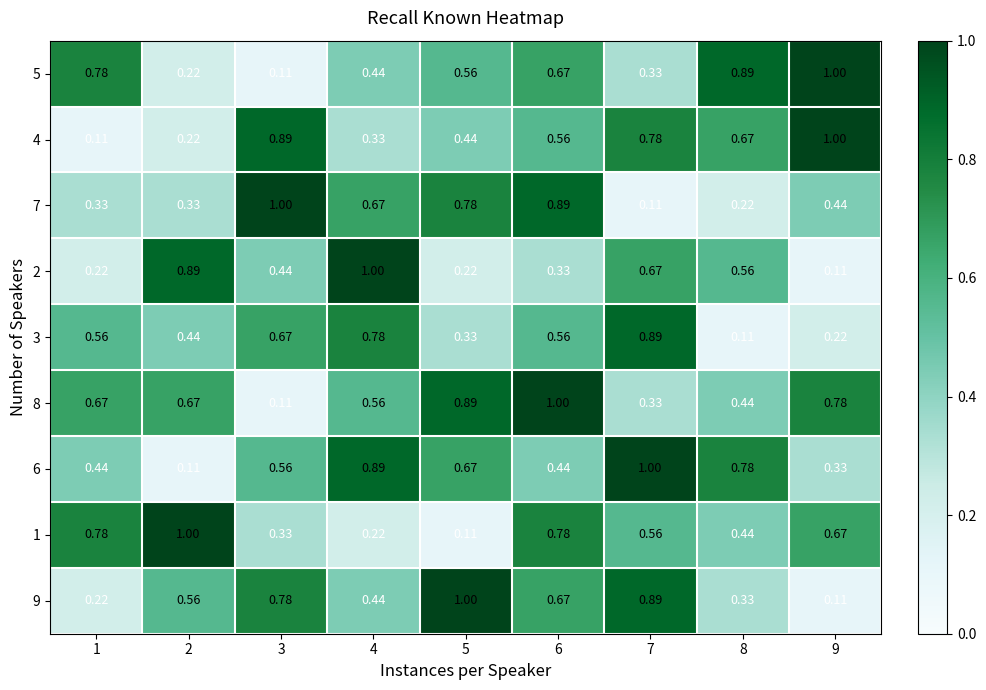

Is the value of 8 at 6 greater than the value of 2 at 3?

Yes